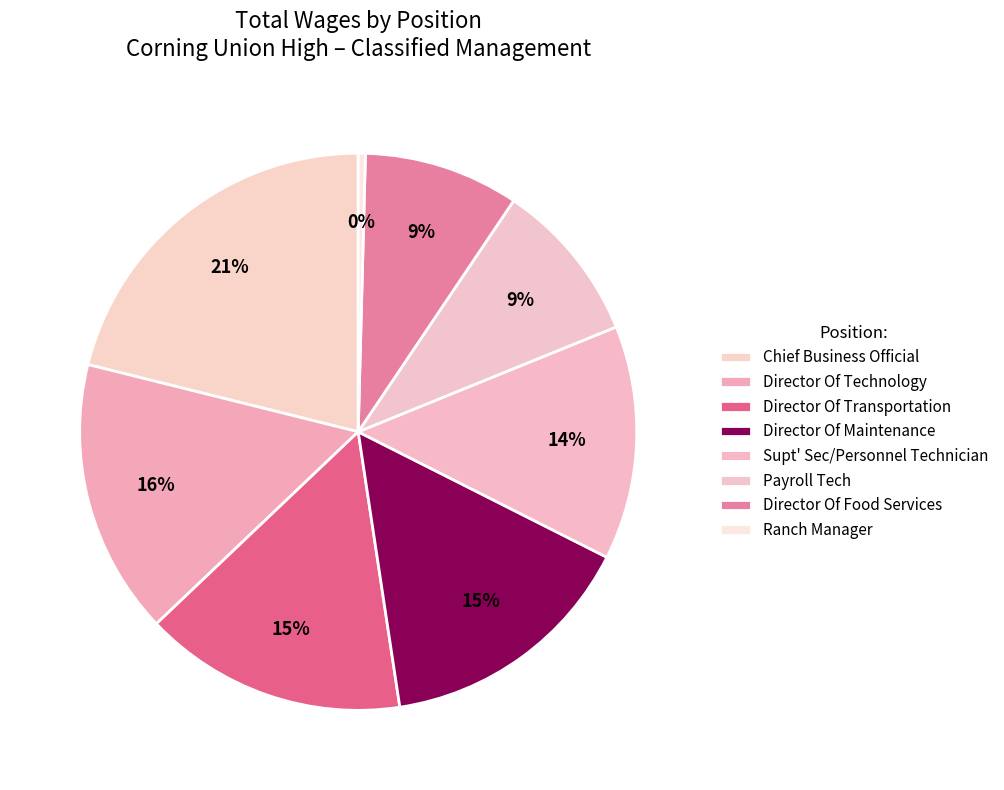

Is the sum of Ranch Manager and Director Of Transportation greater than half?

No